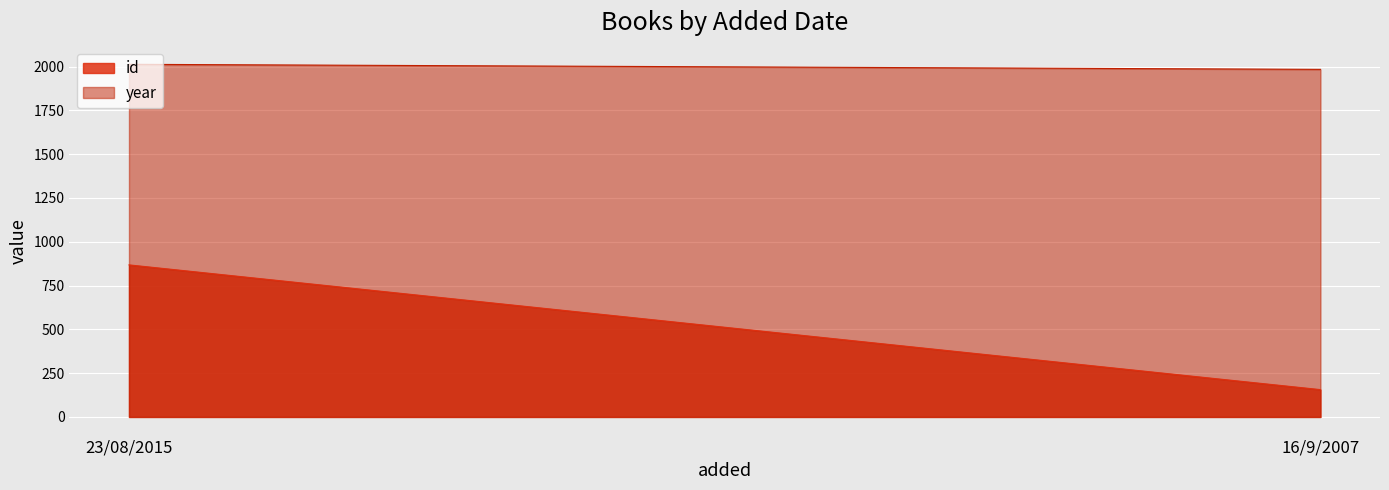

What is the value of the year point at the 1st from the left?

2013